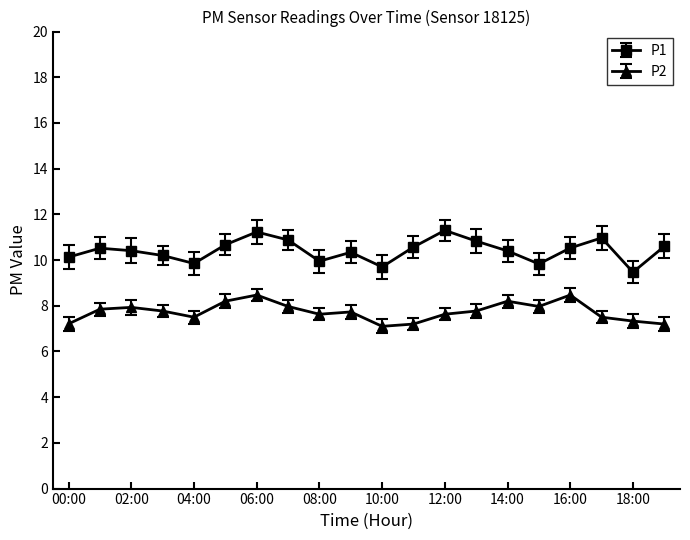

List the series in order of their peak value, highest first.

P1, P2